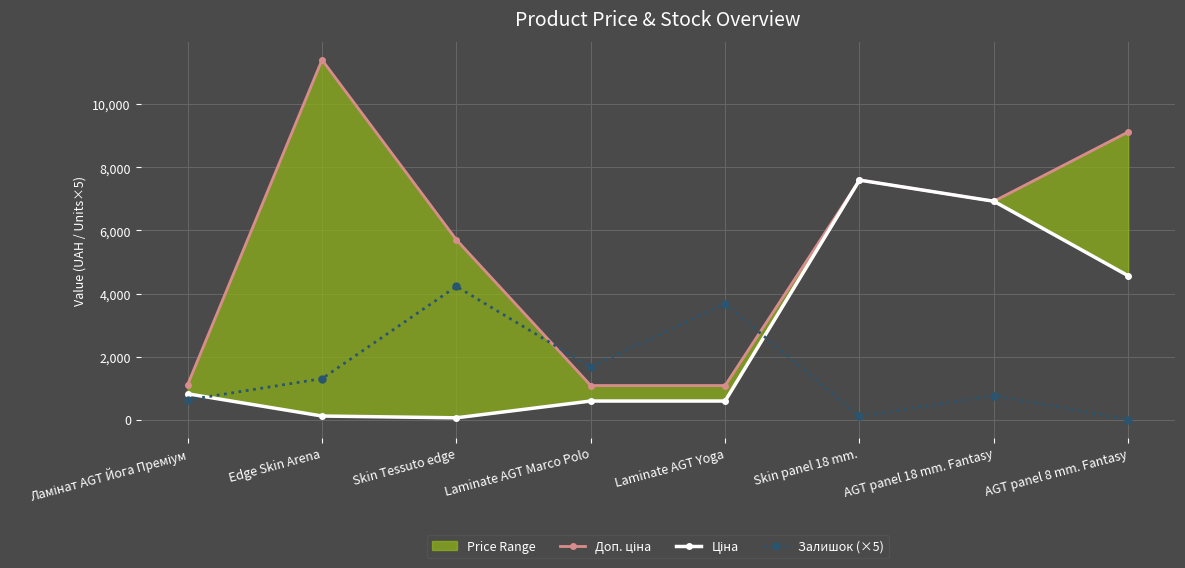

Where do Залишок (×5) and Ціна first cross each other?

Ламінат AGT Йога Преміум and Edge Skin Arena